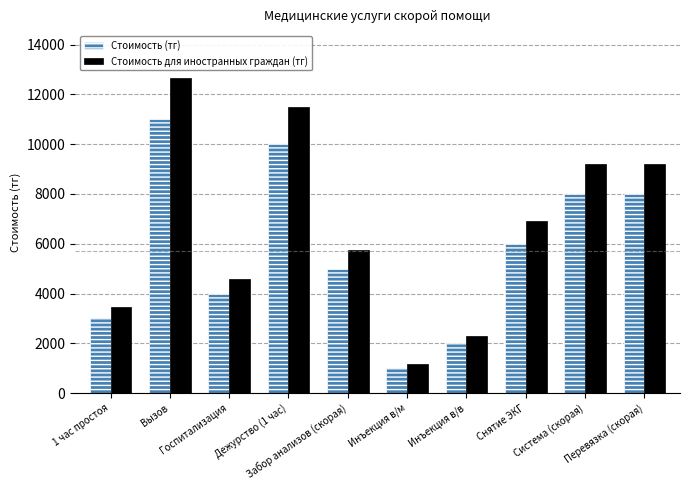

List the series in order of their peak value, lowest first.

Стоимость (тг), Стоимость для иностранных граждан (тг)